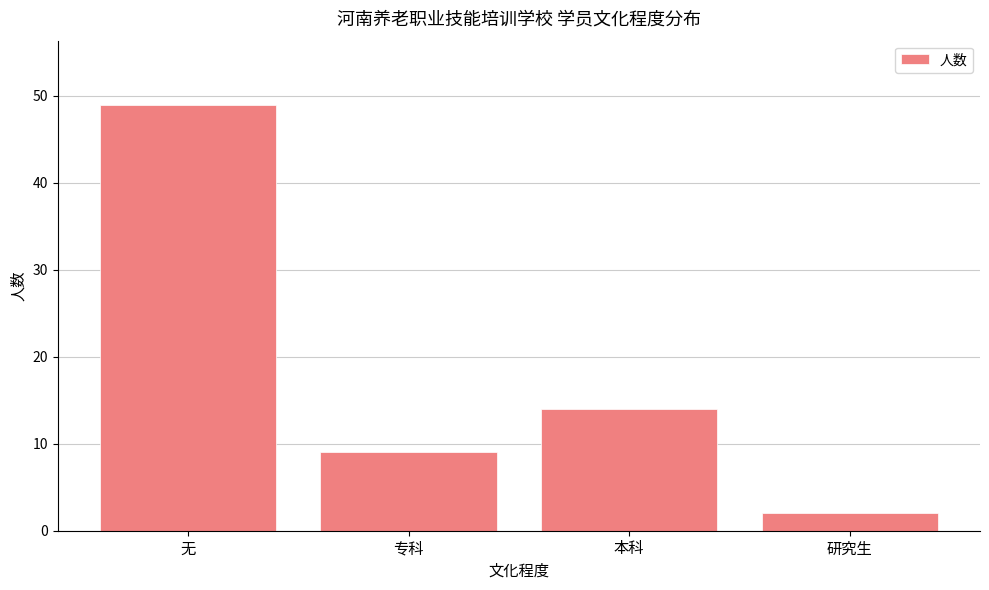

Approximately how many times larger is the value at 本科 compared to 研究生?

7.0